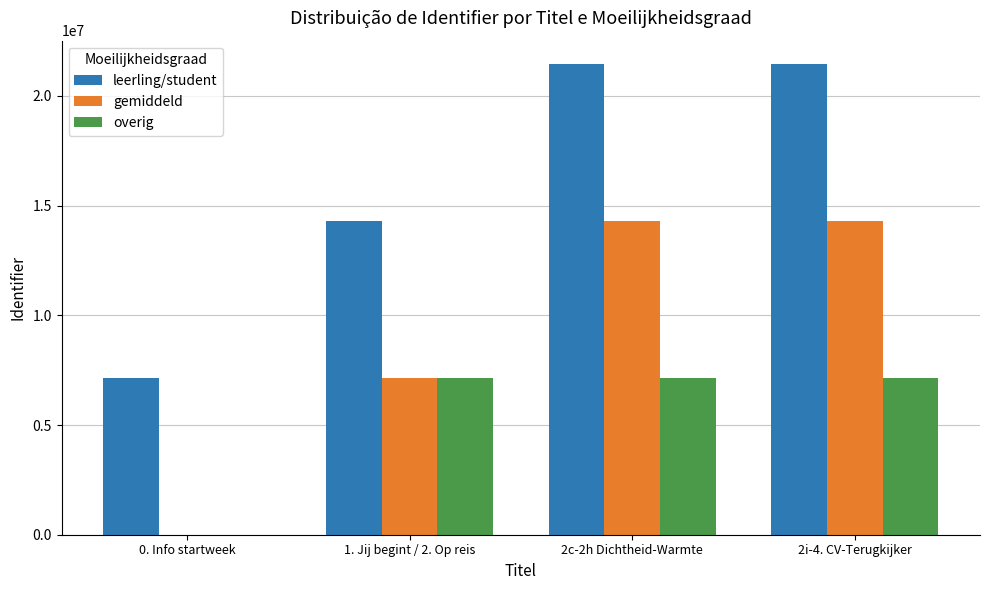

The value of overig at 1. Jij begint / 2. Op reis is 7147538. True or false?

True